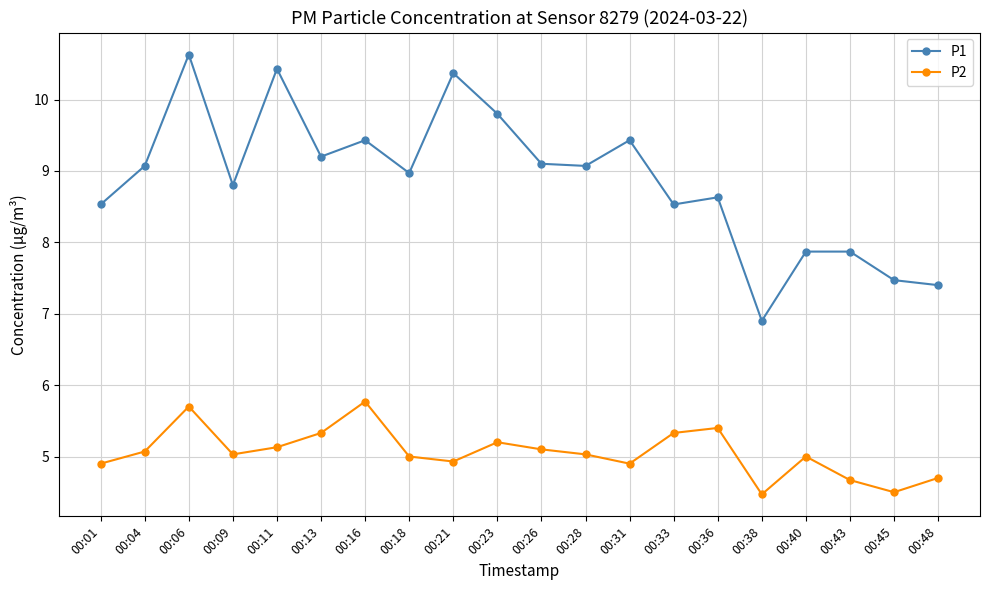

True or false: P2 and P1 cross at least once.

False